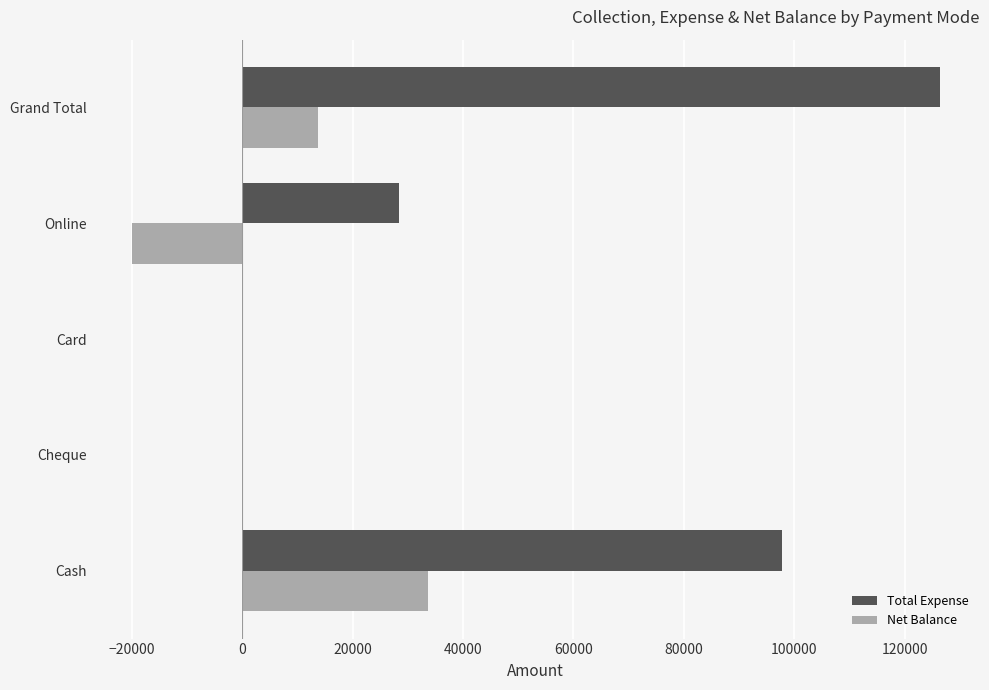

At which category is the sum across all series the highest?

Grand Total